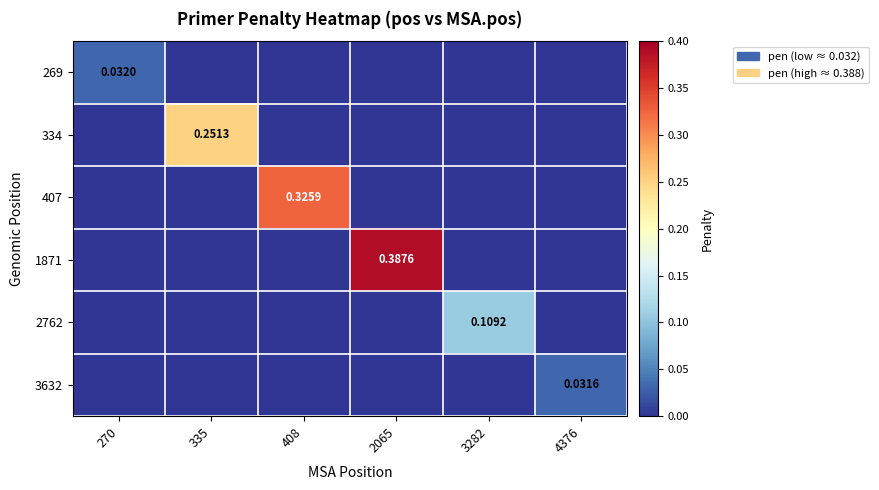

How many positive values does the 407 series have?

1